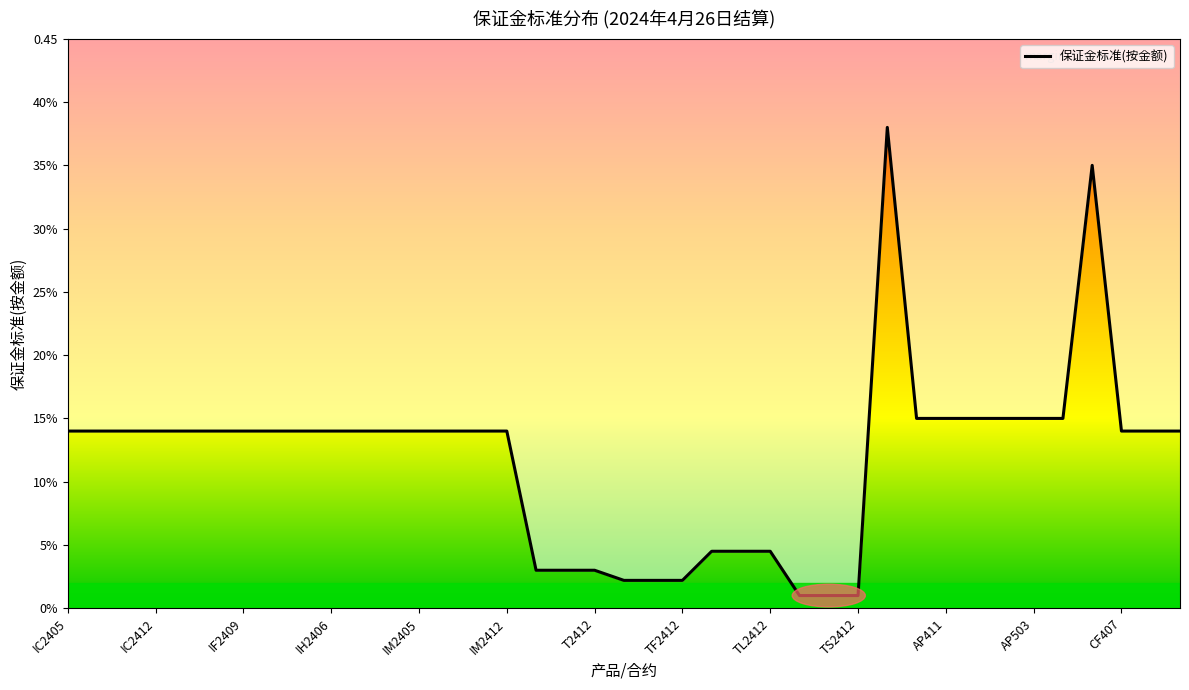

What position from the left is IM2405?

13